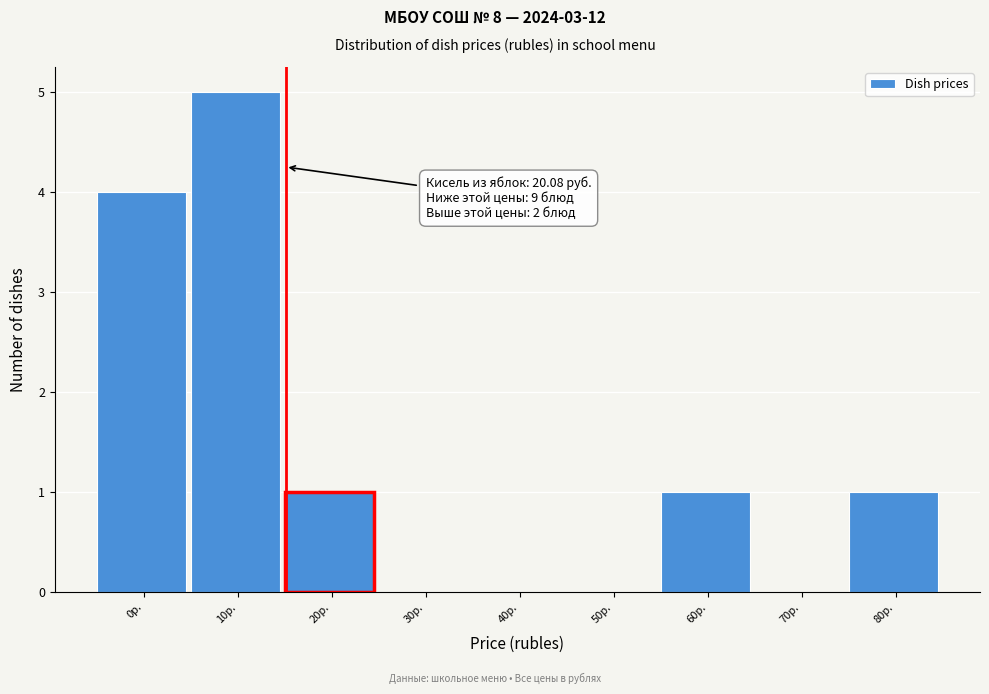

Reading right to left, what are all the values shown in this chart?

80р.=1	70р.=0	60р.=1	50р.=0	40р.=0	30р.=0	20р.=1	10р.=5	0р.=4